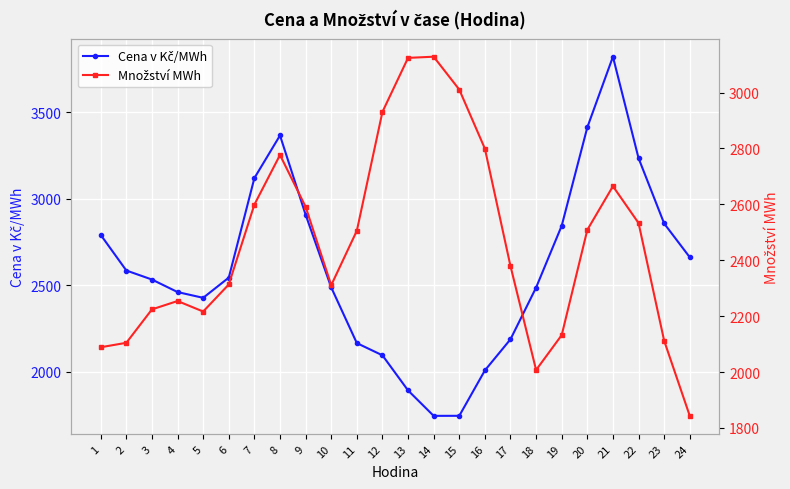

At which label is Množství MWh closest to 2485?

11